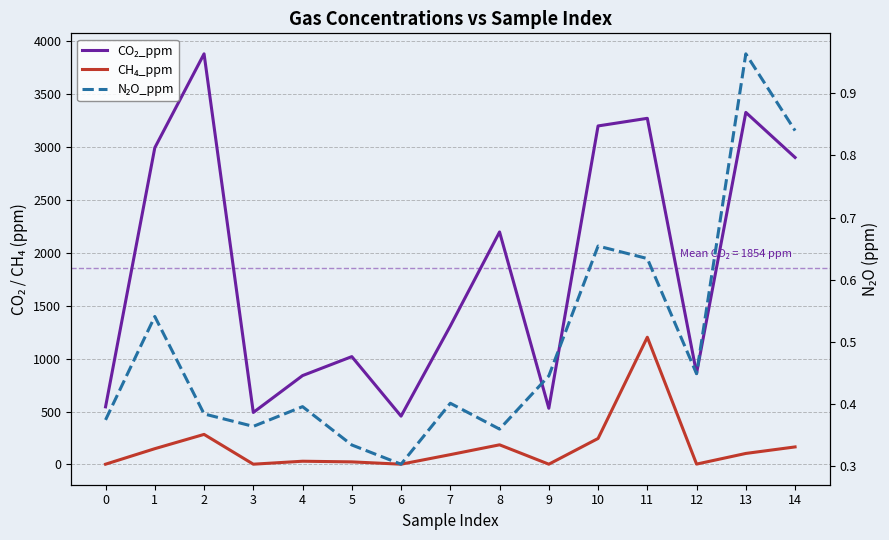

What is the maximum value shown in the chart?

3878.1